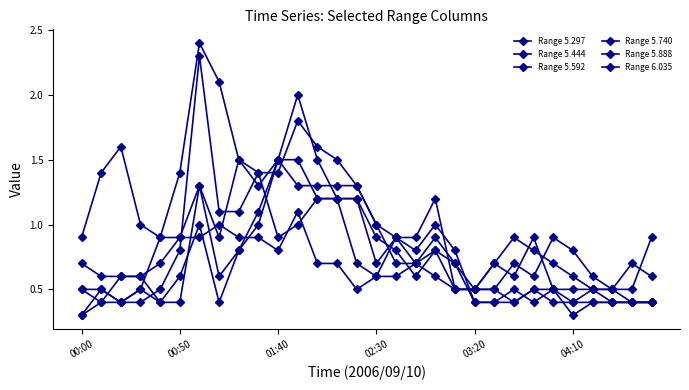

Which series has the largest range (max minus min)?

Range 5.444